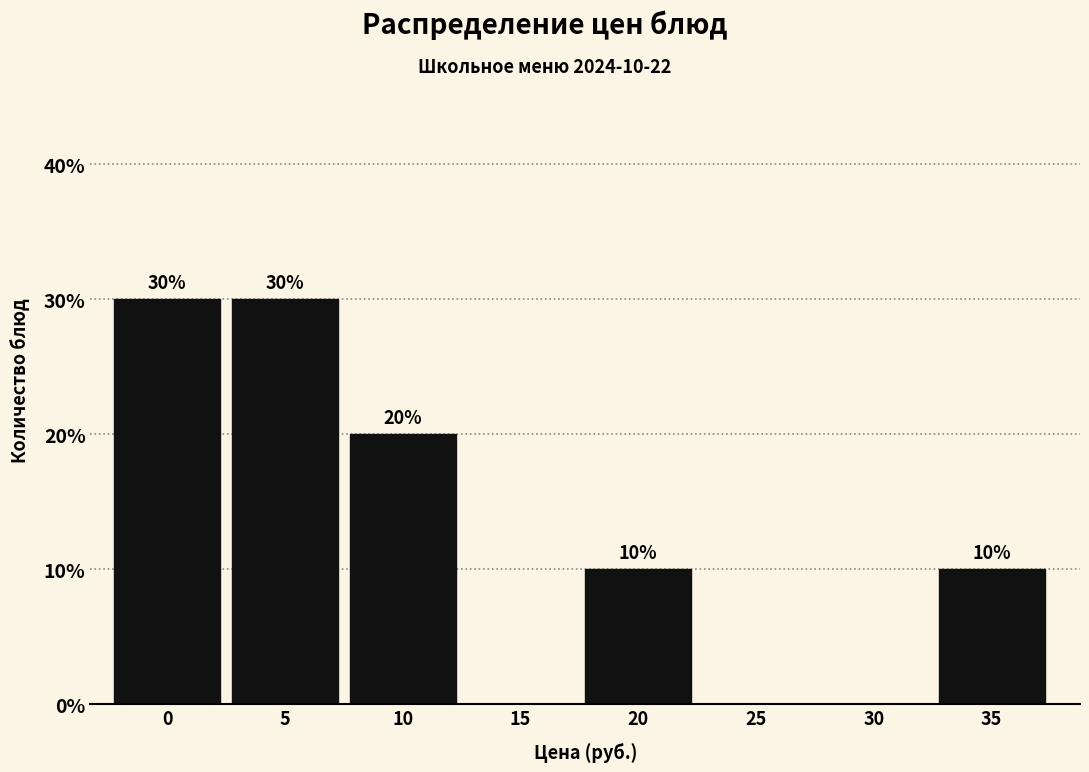

Reading right to left, transcribe all the data shown in this chart.

35=10	30=0	25=0	20=10	15=0	10=20	5=30	0=30